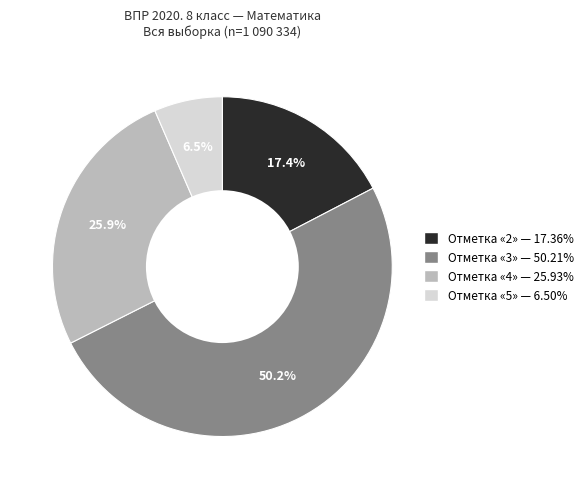

How many segments does this pie chart have?

4